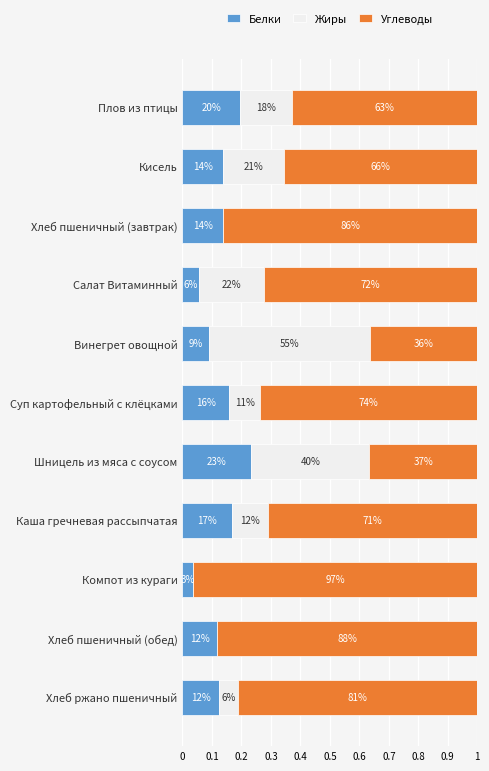

What is the difference between the second highest and second lowest values in the Углеводы series?

0.5